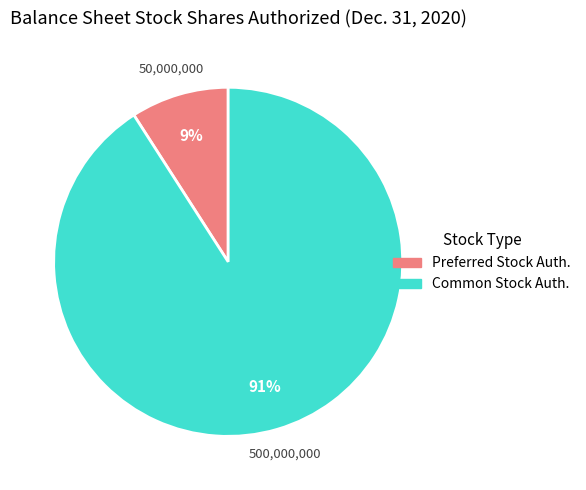

To the nearest percent, what is the difference between the largest and smallest slice percentages?

82%